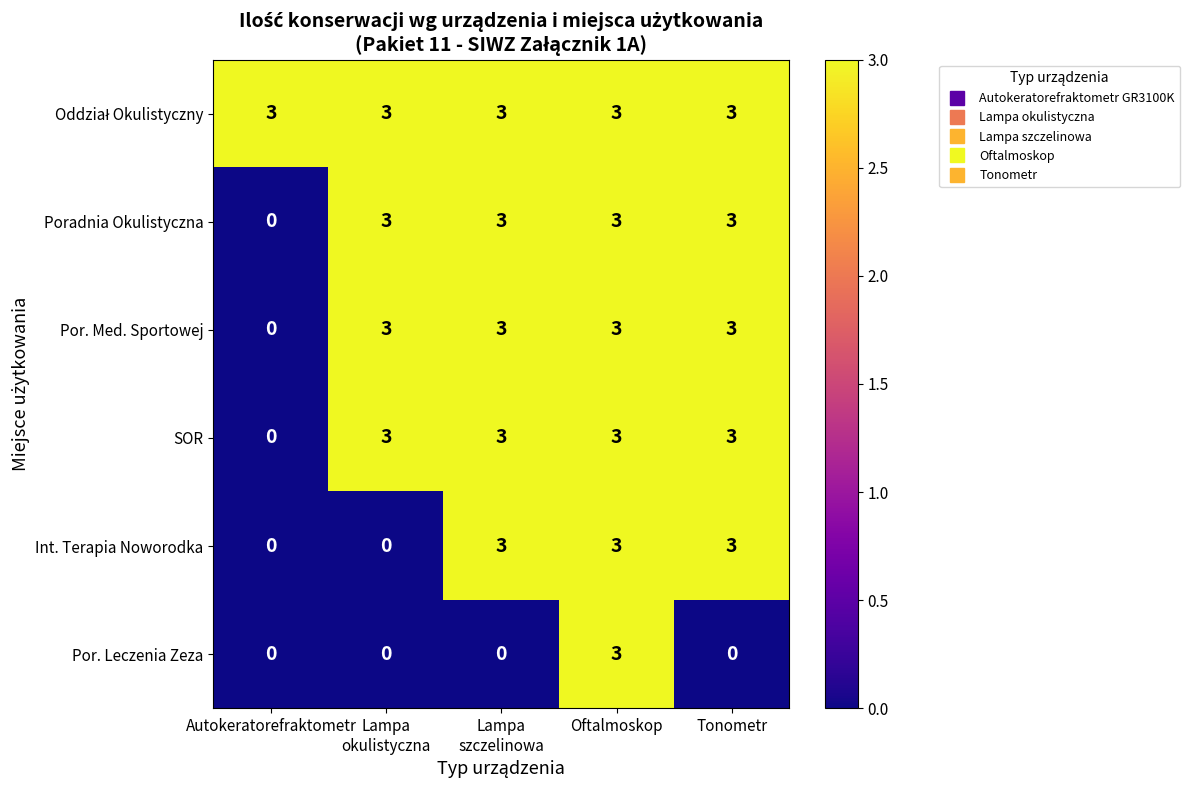

The value of Poradnia Okulistyczna at Oftalmoskop is 4. True or false?

False